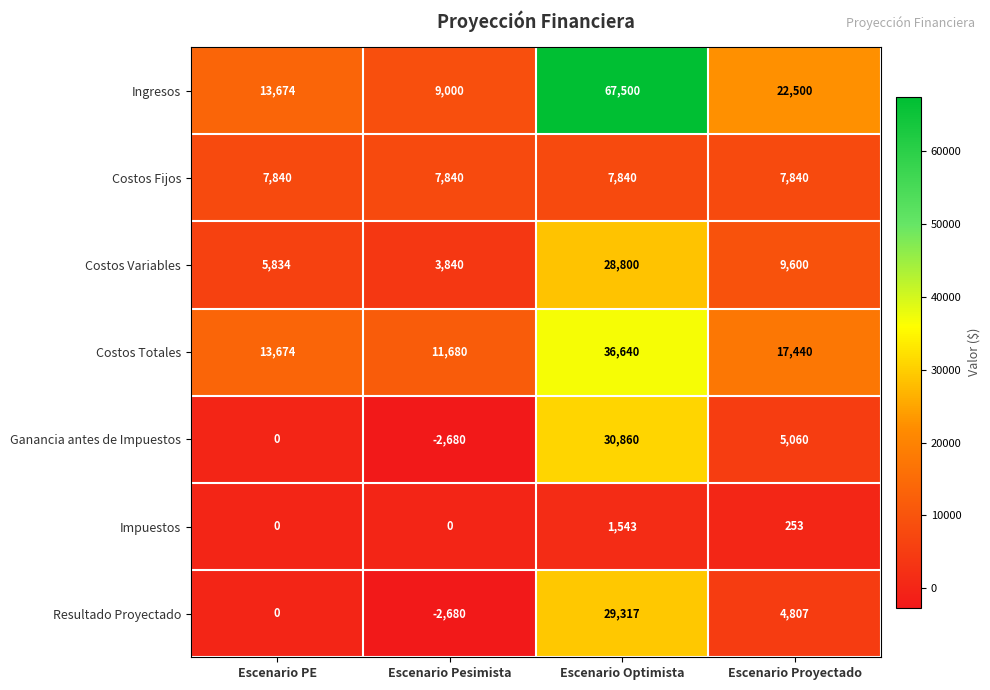

At how many categories does at least one series exceed 62048?

1